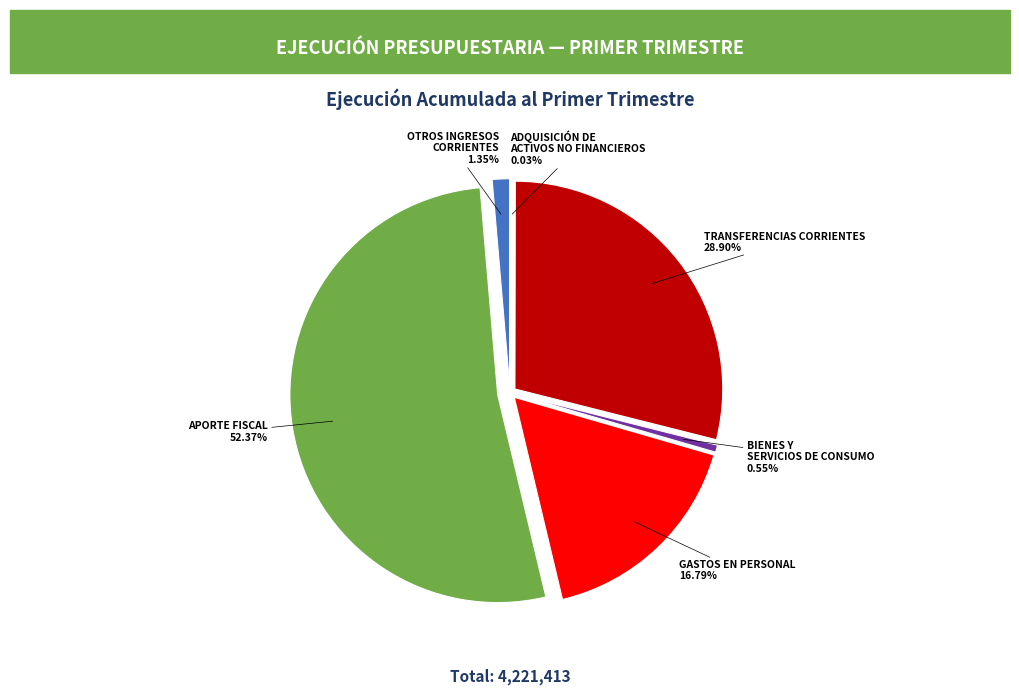

To the nearest percent, what portion does APORTE FISCAL represent?

52%